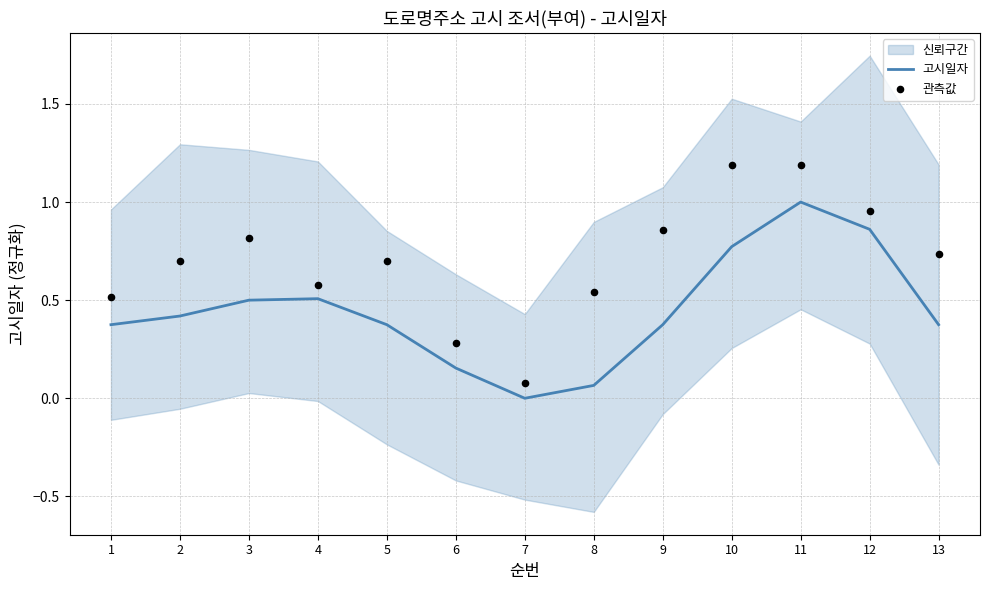

Which series has the largest total across all categories?

관측값